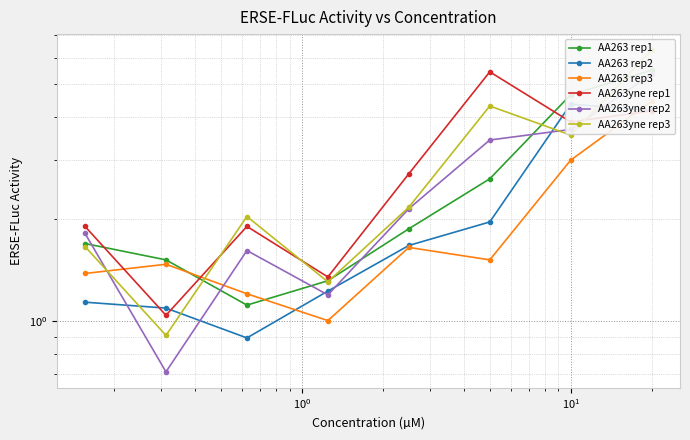

What is the sum of the AA263 rep2 values at $\mathdefault{10^{1}}$ and $\mathdefault{10^{0}}$?

3.6